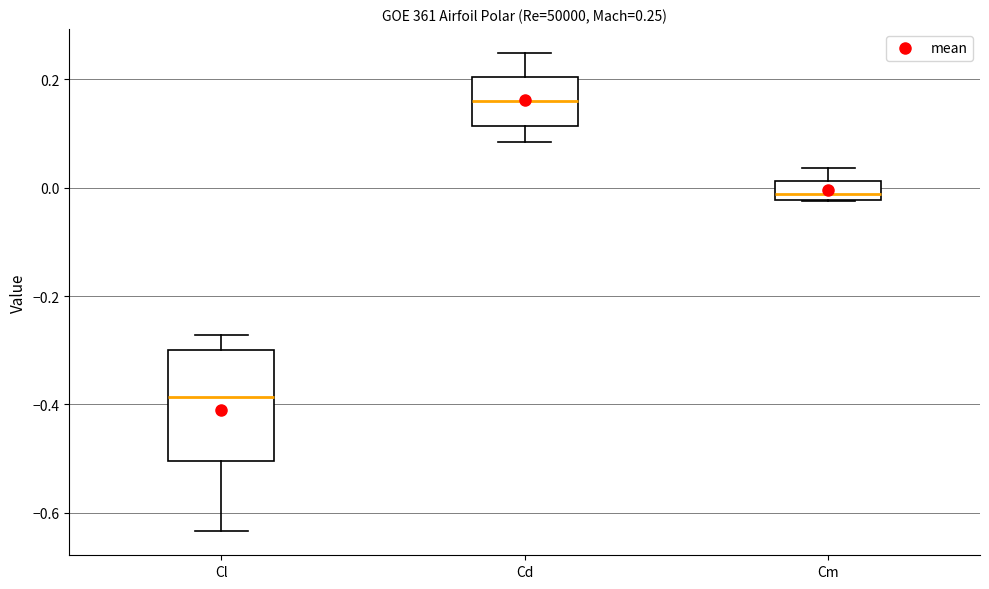

Which box has the highest median line?

Cd